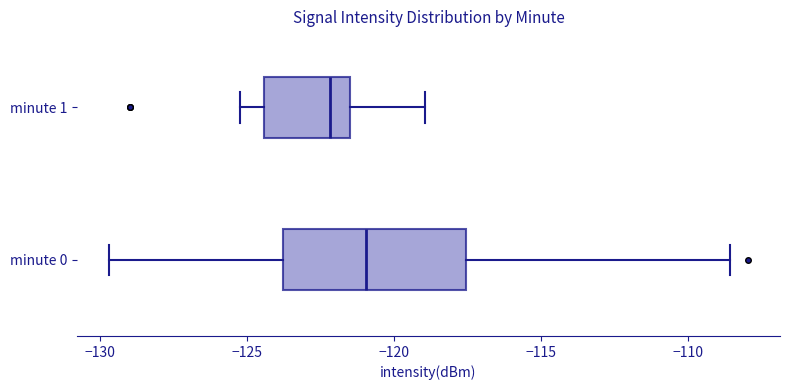

Where is the right edge of the box for minute 0 on the x-axis? The values are not printed on the chart, so give them approximately, as read against the axis.

-117.5